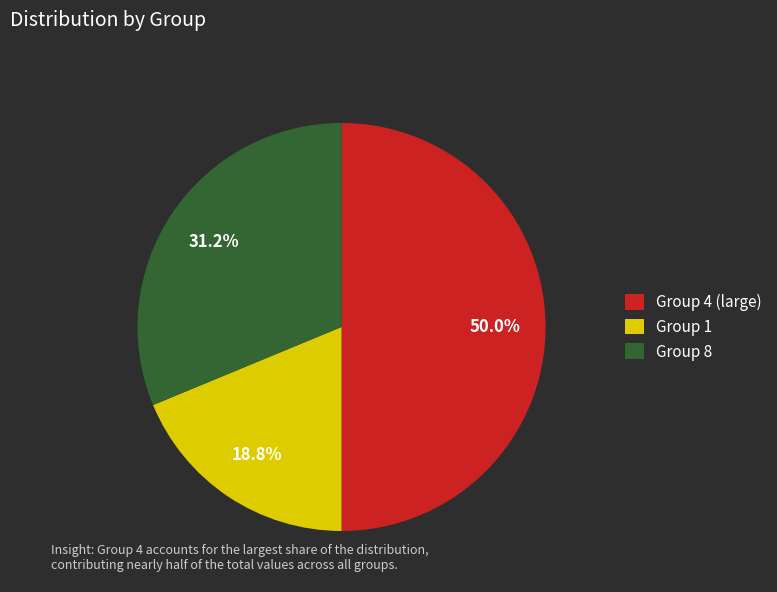

Does Group 8 account for over 50% of the chart?

No